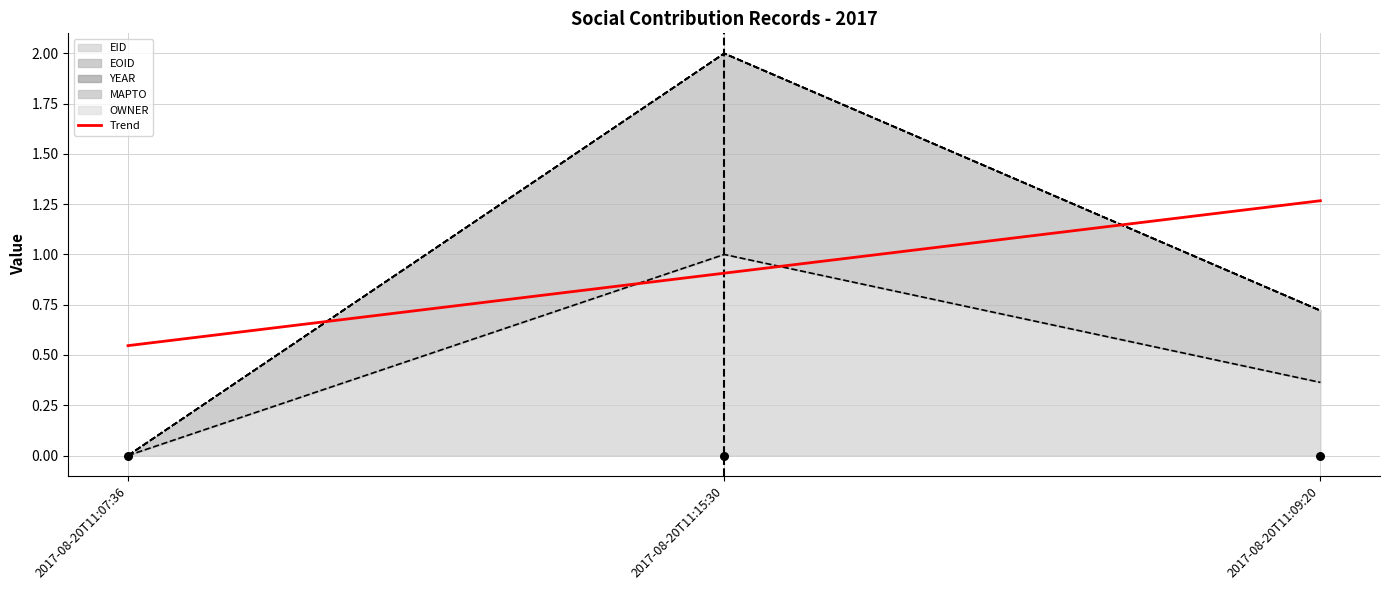

What is the change in value from 2017-08-20T11:07:36 to 2017-08-20T11:09:20?

+0.7